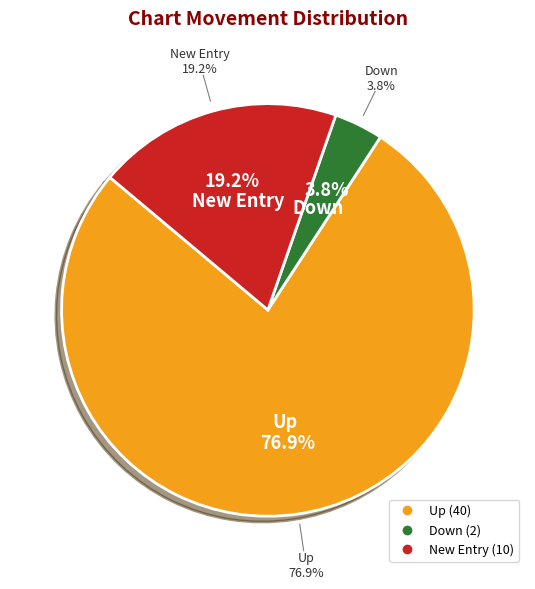

Which slice is the largest?

up